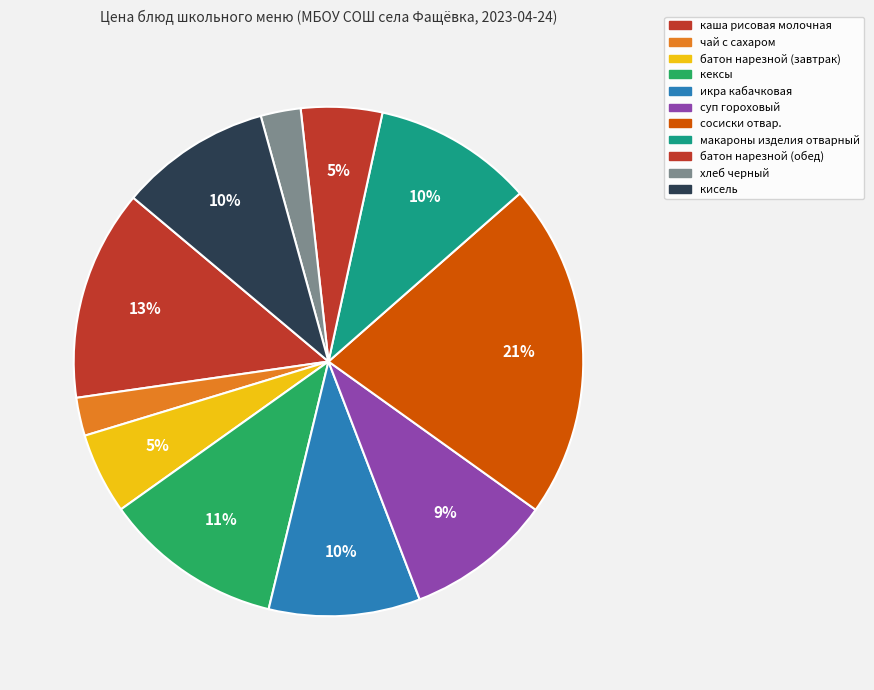

Rank the categories by value from lowest to highest.

чай с сахаром, хлеб черный, батон нарезной (завтрак), батон нарезной (обед), суп гороховый, икра кабачковая, кисель, макароны изделия отварный, кексы, каша рисовая молочная, сосиски отвар.